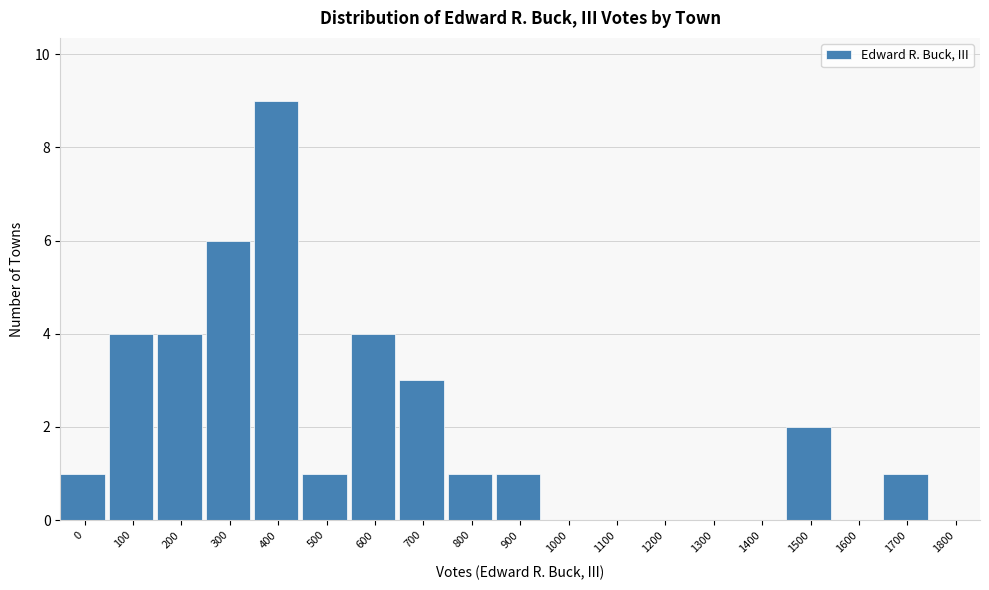

Reading right to left, extract all data points from this chart.

1800=0	1700=1	1600=0	1500=2	1400=0	1300=0	1200=0	1100=0	1000=0	900=1	800=1	700=3	600=4	500=1	400=9	300=6	200=4	100=4	0=1